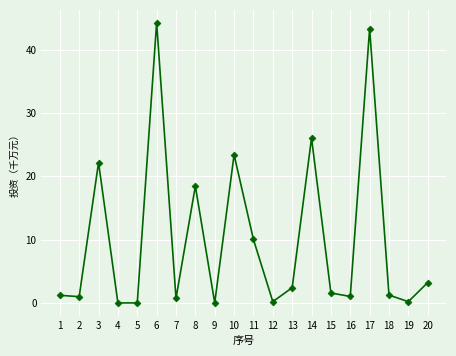

How many series are shown in this chart?

1